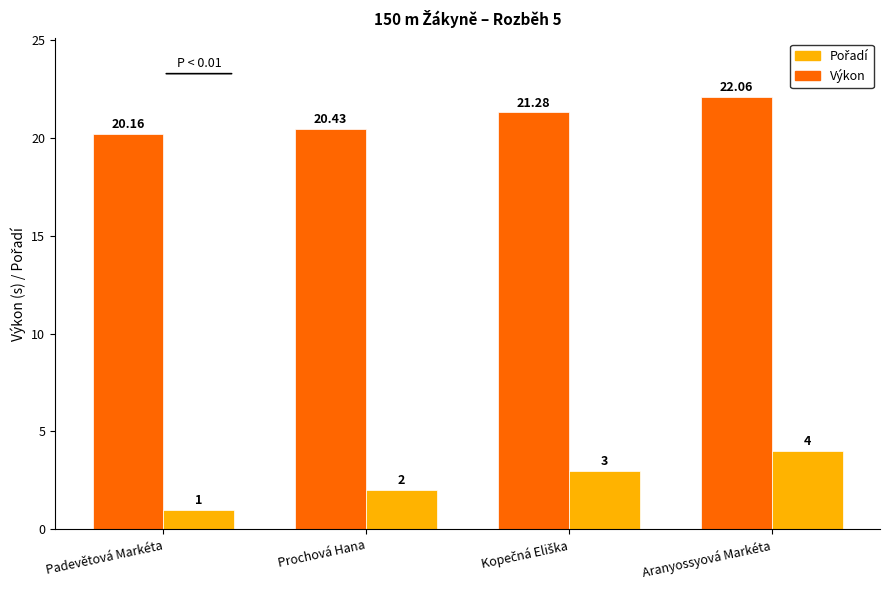

Which series has the largest total across all categories?

Výkon